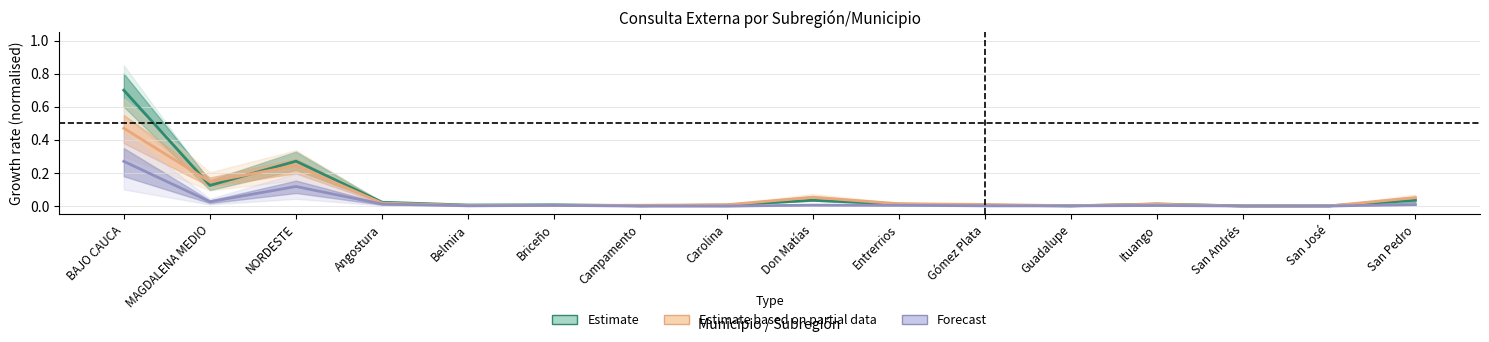

Reading left to right, list all the values displayed in this chart.

Estimate: 0.7	0.1	0.3	0.0	0.0	0.0	0.0	0.0	0.0	0.0	0.0	0.0	0.0	0.0	0.0	0.0
Estimate based on partial data: 0.5	0.1	0.2	0.0	0.0	0.0	0.0	0.0	0.1	0.0	0.0	0.0	0.0	0.0	0.0	0.1
Forecast: 0.3	0.0	0.1	0.0	0.0	0.0	0.0	0.0	0.0	0.0	0.0	0.0	0.0	0.0	0.0	0.0